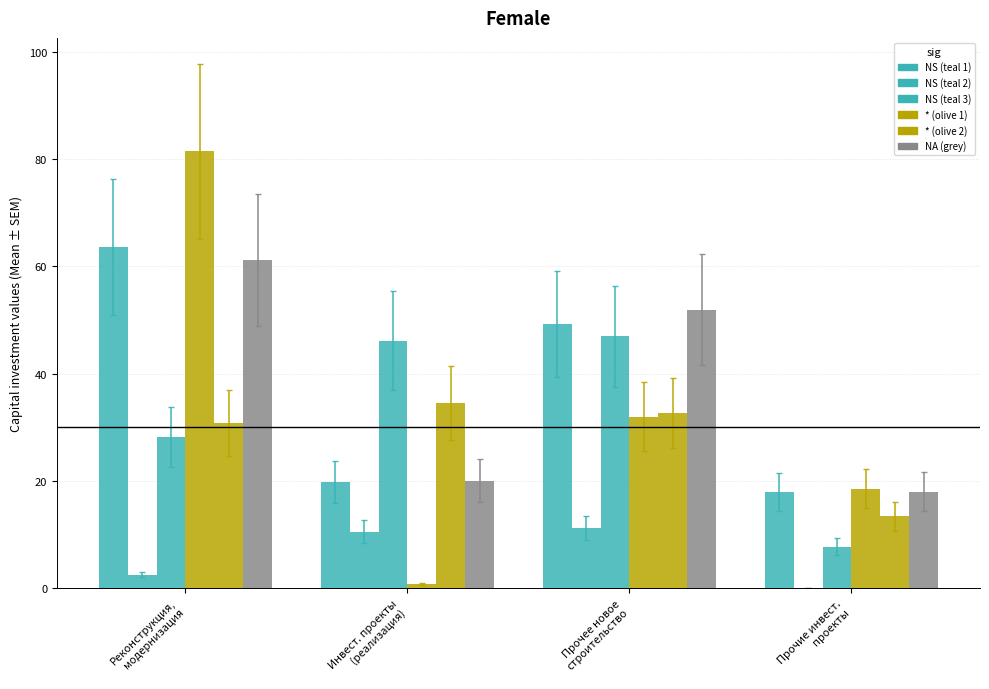

Are the bars grouped side by side (vs. stacked)?

Yes